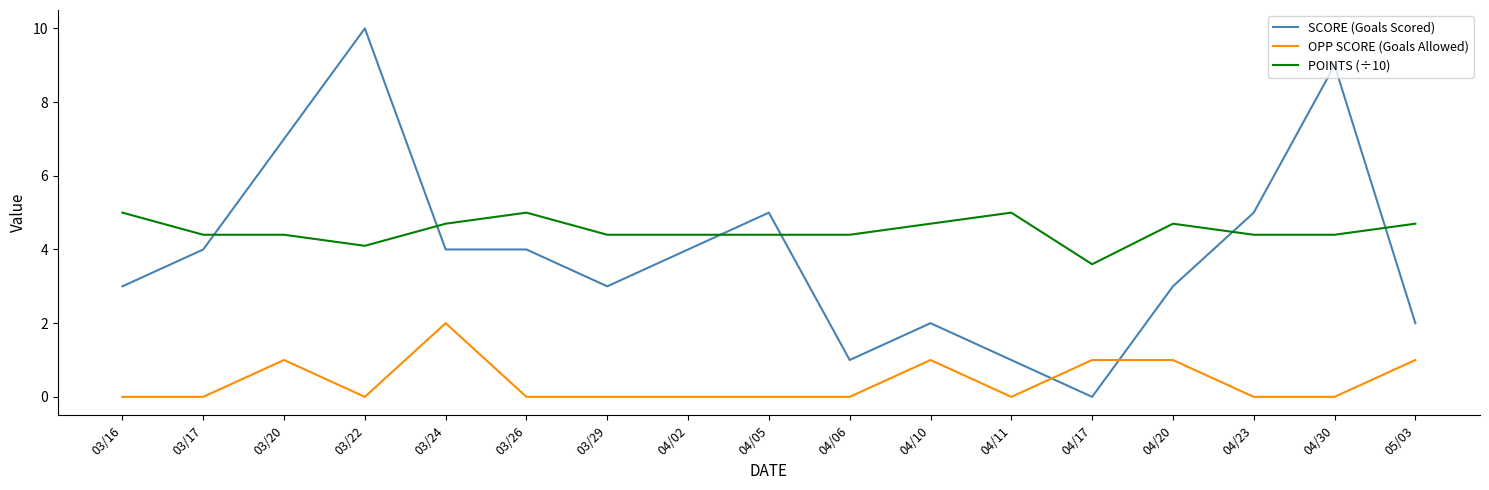

True or false: OPP SCORE (Goals Allowed) has a value of -0.8 at 03/16.

False